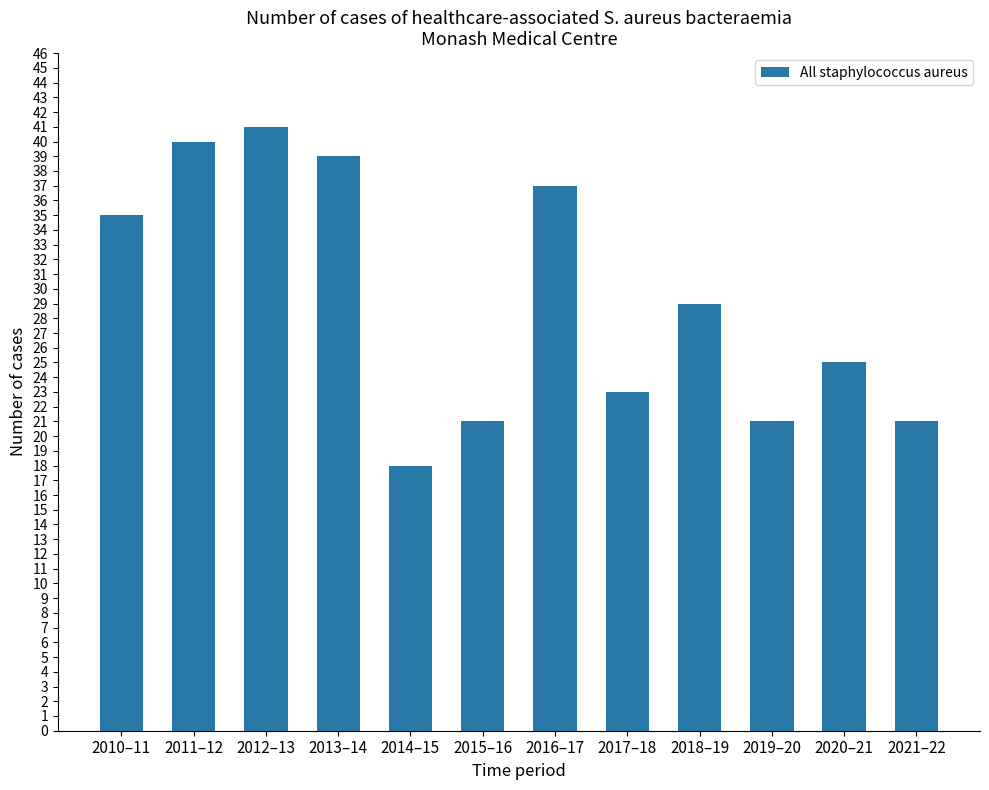

What is the minimum value shown in the chart?

18